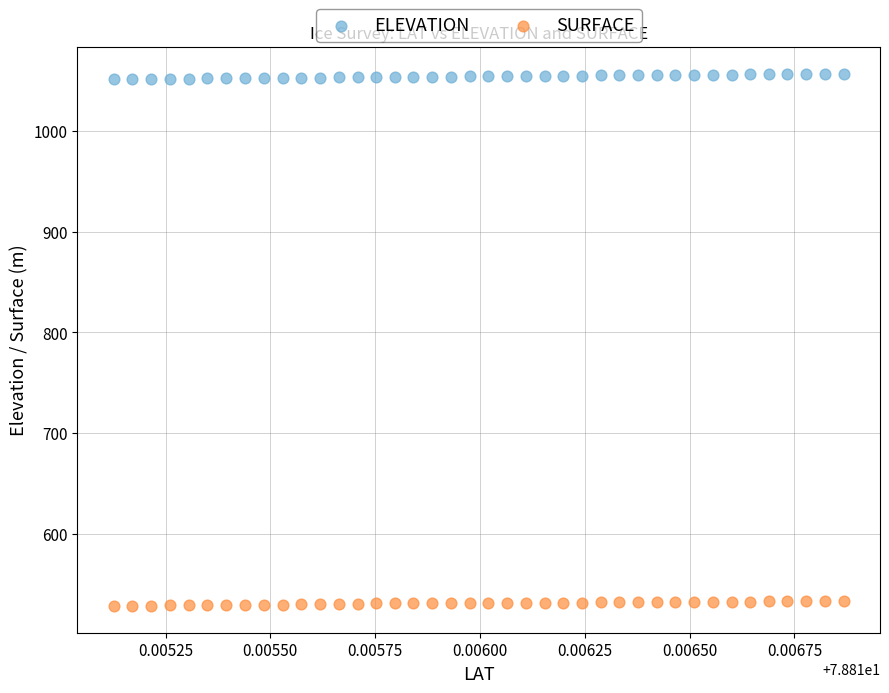

Which series reaches the minimum Y coordinate?

SURFACE